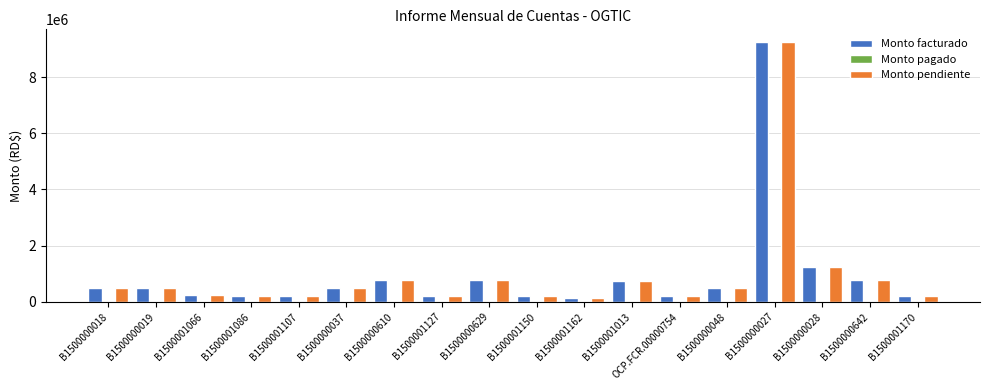

Is the value of Monto pendiente at B1500001013 greater than the value of Monto facturado at B1500001162?

Yes